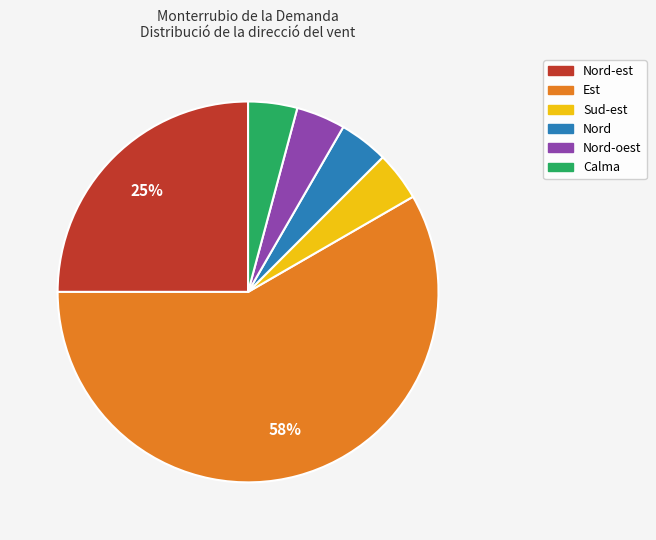

Is there a majority slice in this chart?

Yes